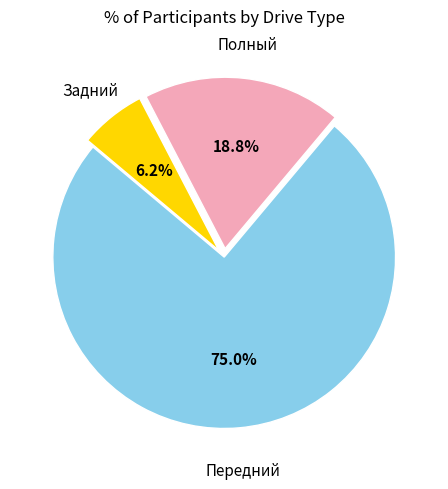

Is there a majority slice in this chart?

Yes